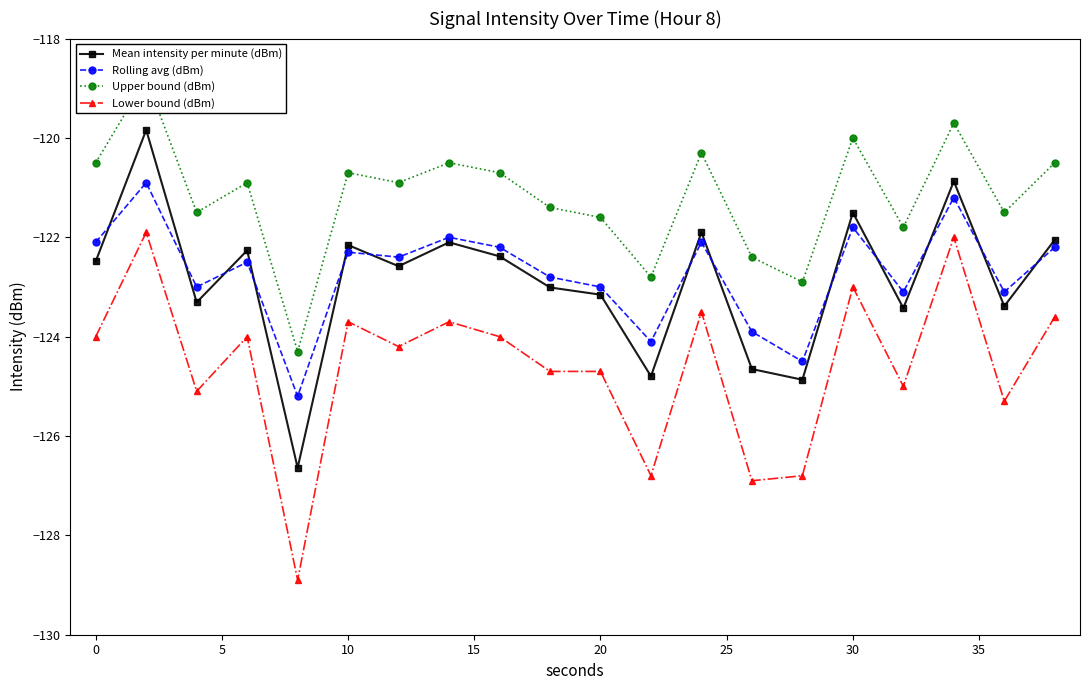

What is the lowest value of the Lower bound (dBm) series?

-128.9